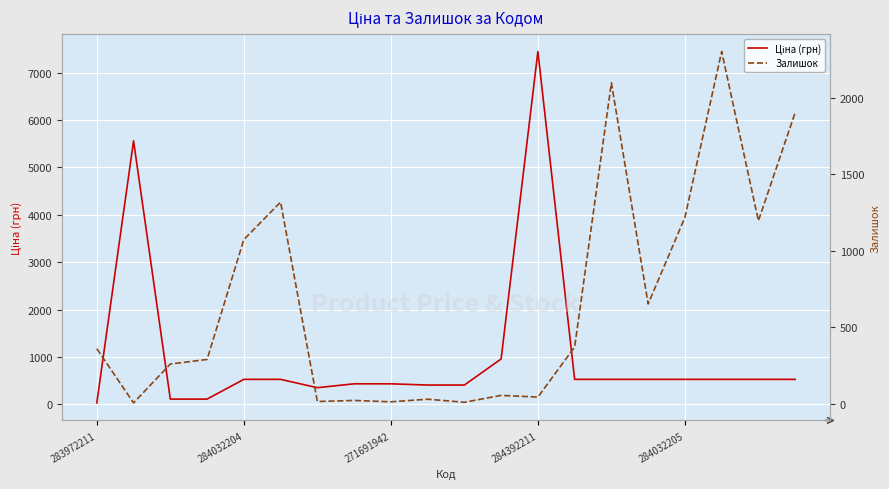

How many data points does each series have?

20